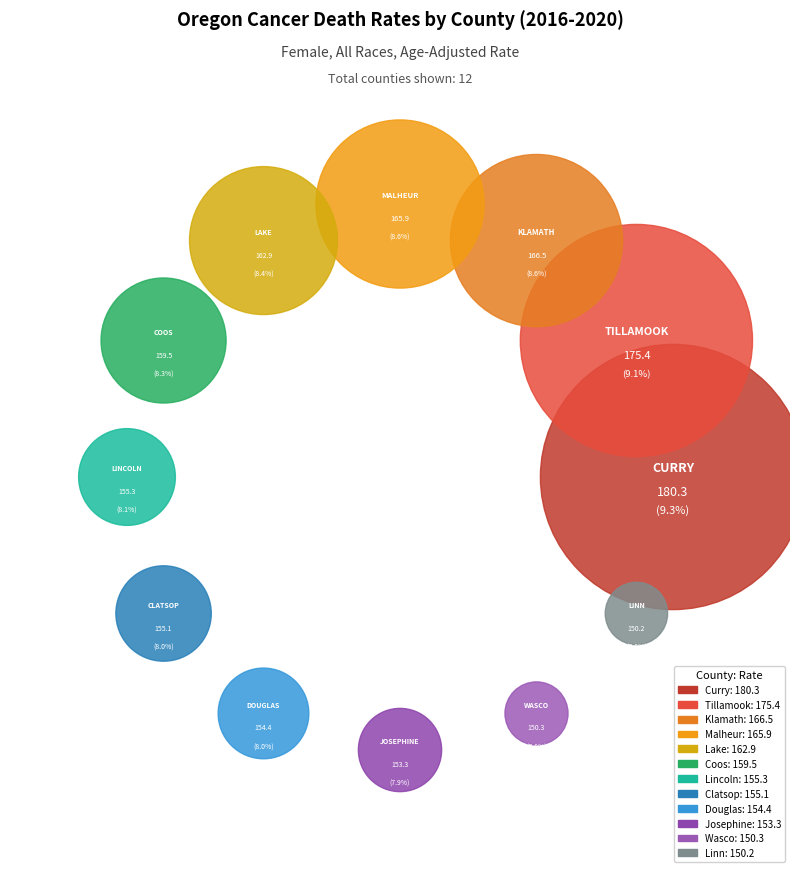

What is the largest slice in the pie chart?

Curry County